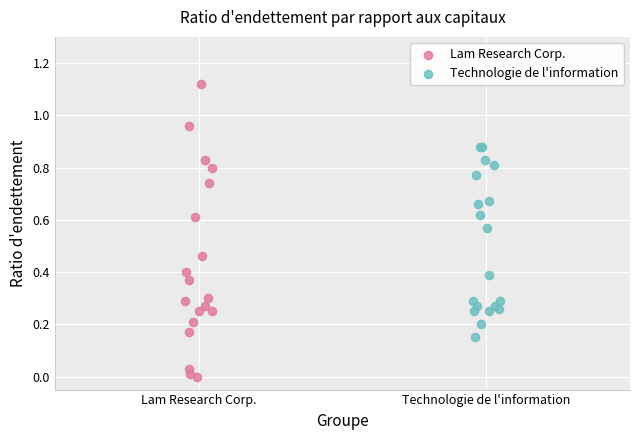

Which series has the widest spread of Y values?

Lam Research Corp.